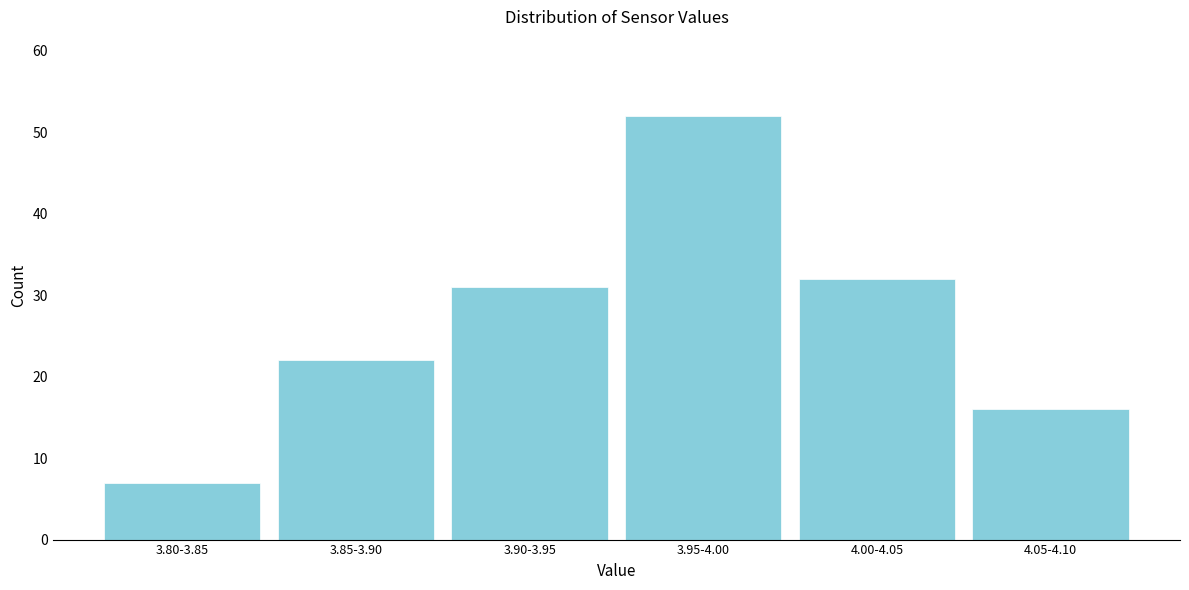

Reading left to right, what are all the values shown in this chart?

3.80-3.85=7	3.85-3.90=22	3.90-3.95=31	3.95-4.00=52	4.00-4.05=32	4.05-4.10=16